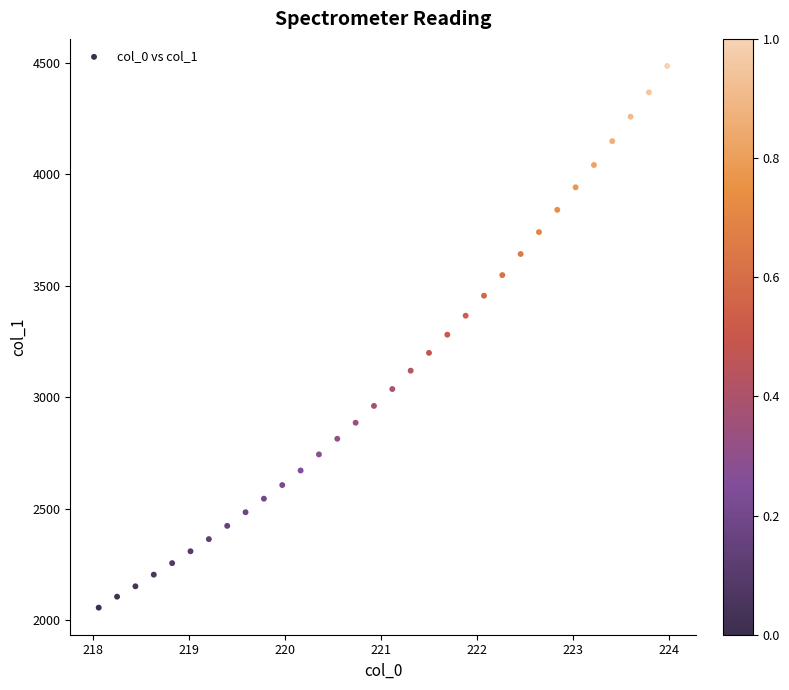

What is the range of X values (max minus min)?

5.9